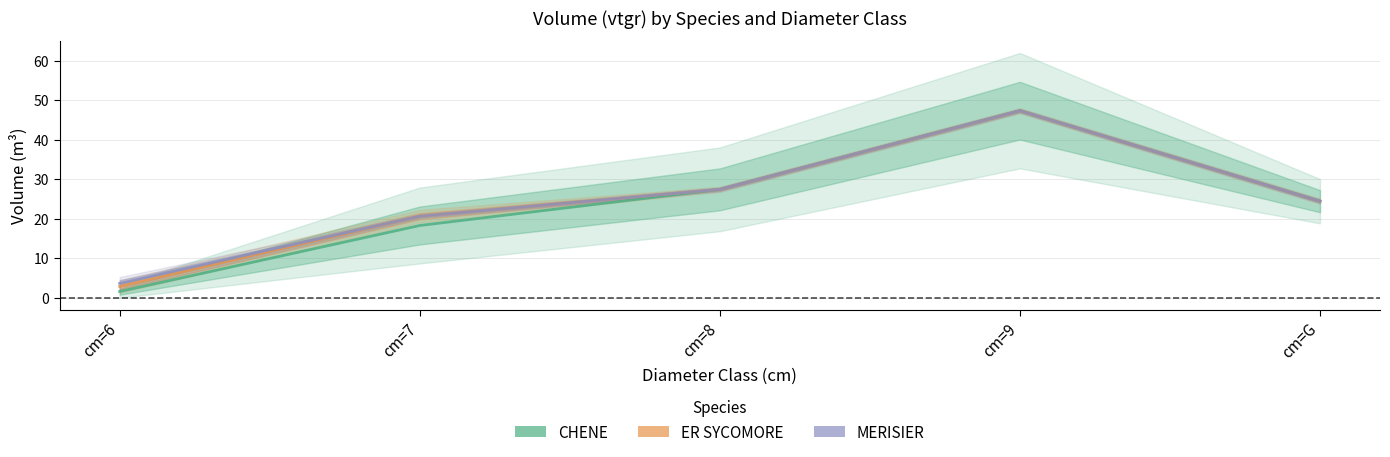

What is the label of the 3rd point from the left?

cm=8